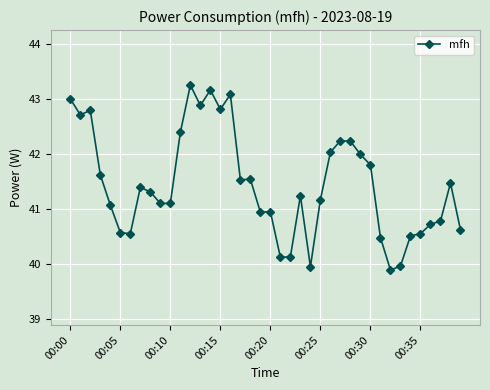

What is the difference between the maximum and minimum values?

3.4